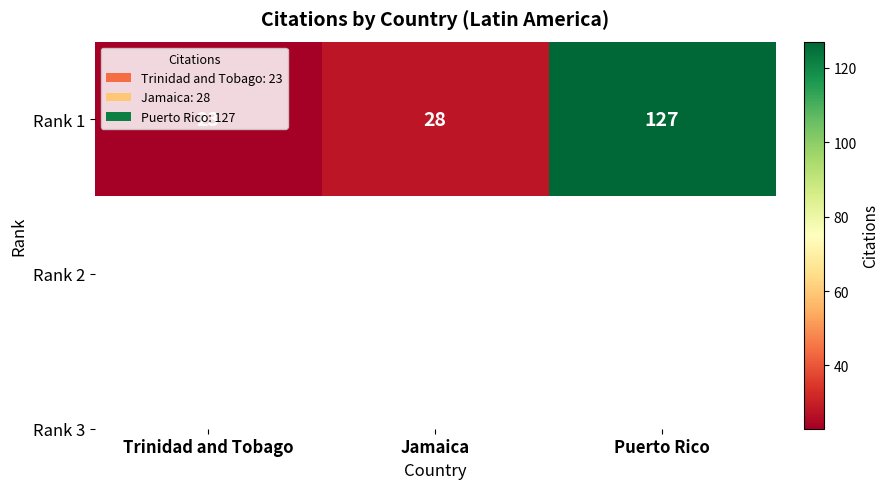

List the labels in order of value, largest first.

Puerto Rico, Jamaica, Trinidad and Tobago